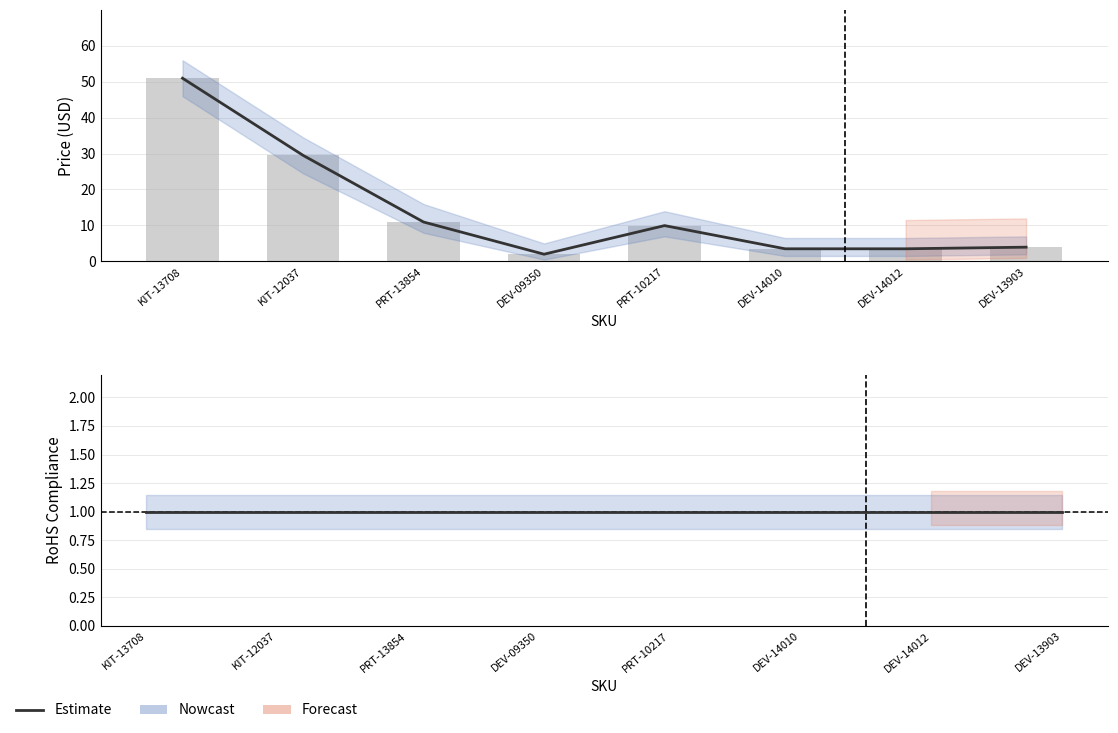

Which has a higher value, KIT-13708 or DEV-14012?

KIT-13708